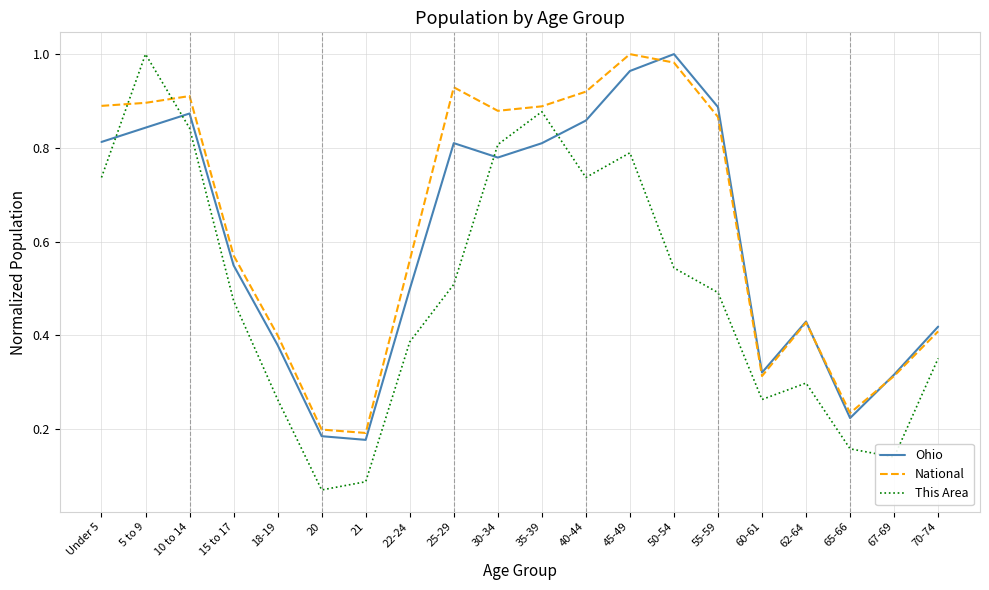

True or false: This Area has more than 0 interior local peaks.

True